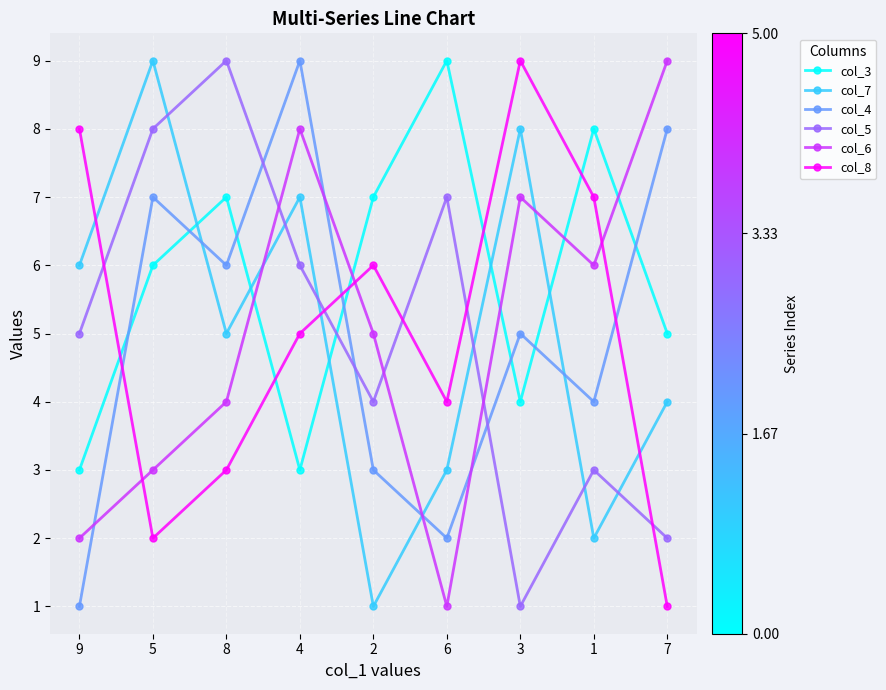

True or false: col_4 and col_5 cross at least once.

True